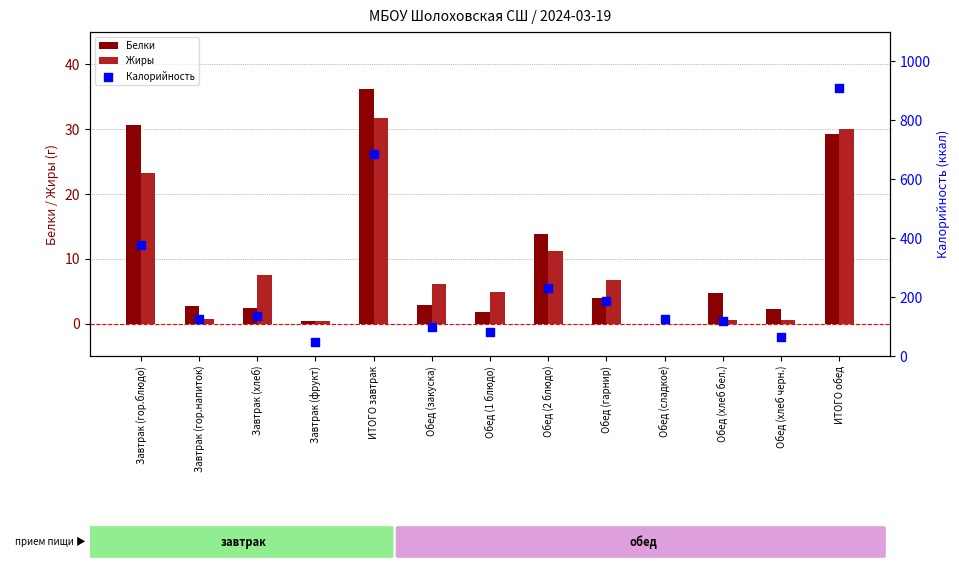

Which series contains the highest Y value?

Калорийность